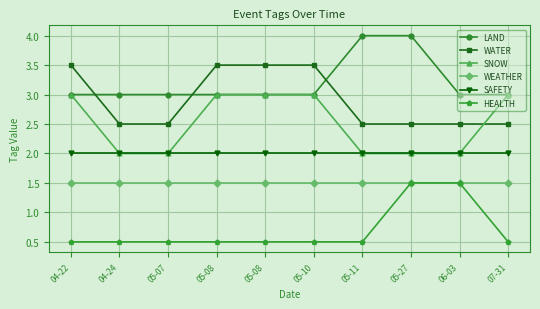

How many lines are shown in the chart?

6